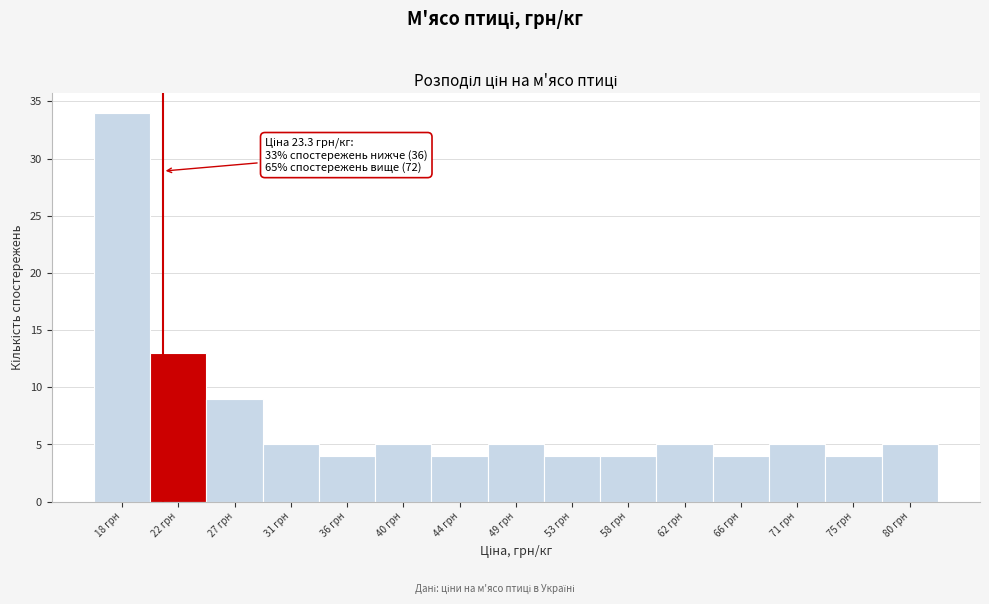

Reading right to left, extract all data points from this chart.

80 грн=5	75 грн=4	71 грн=5	66 грн=4	62 грн=5	58 грн=4	53 грн=4	49 грн=5	44 грн=4	40 грн=5	36 грн=4	31 грн=5	27 грн=9	22 грн=13	18 грн=34